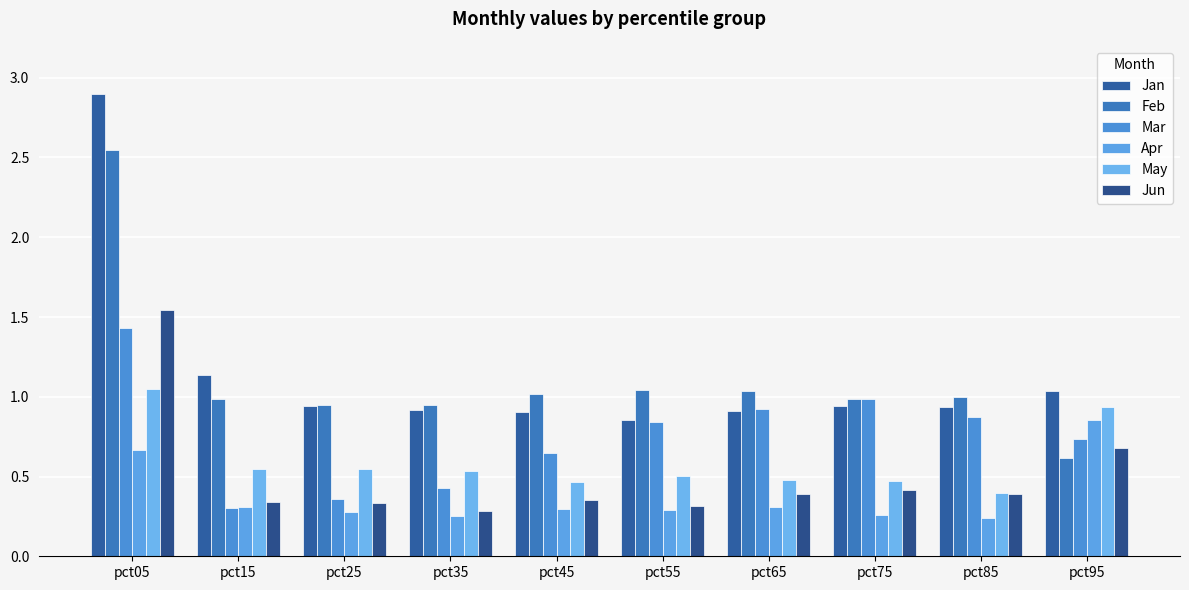

Reading right to left, extract all data points from this chart.

Jan: pct95=1.0	pct85=0.9	pct75=0.9	pct65=0.9	pct55=0.9	pct45=0.9	pct35=0.9	pct25=0.9	pct15=1.1	pct05=2.9
Feb: pct95=0.6	pct85=1.0	pct75=1.0	pct65=1.0	pct55=1.0	pct45=1.0	pct35=0.9	pct25=1.0	pct15=1.0	pct05=2.5
Mar: pct95=0.7	pct85=0.9	pct75=1.0	pct65=0.9	pct55=0.8	pct45=0.6	pct35=0.4	pct25=0.4	pct15=0.3	pct05=1.4
Apr: pct95=0.9	pct85=0.2	pct75=0.3	pct65=0.3	pct55=0.3	pct45=0.3	pct35=0.3	pct25=0.3	pct15=0.3	pct05=0.7
May: pct95=0.9	pct85=0.4	pct75=0.5	pct65=0.5	pct55=0.5	pct45=0.5	pct35=0.5	pct25=0.5	pct15=0.5	pct05=1.0
Jun: pct95=0.7	pct85=0.4	pct75=0.4	pct65=0.4	pct55=0.3	pct45=0.4	pct35=0.3	pct25=0.3	pct15=0.3	pct05=1.5